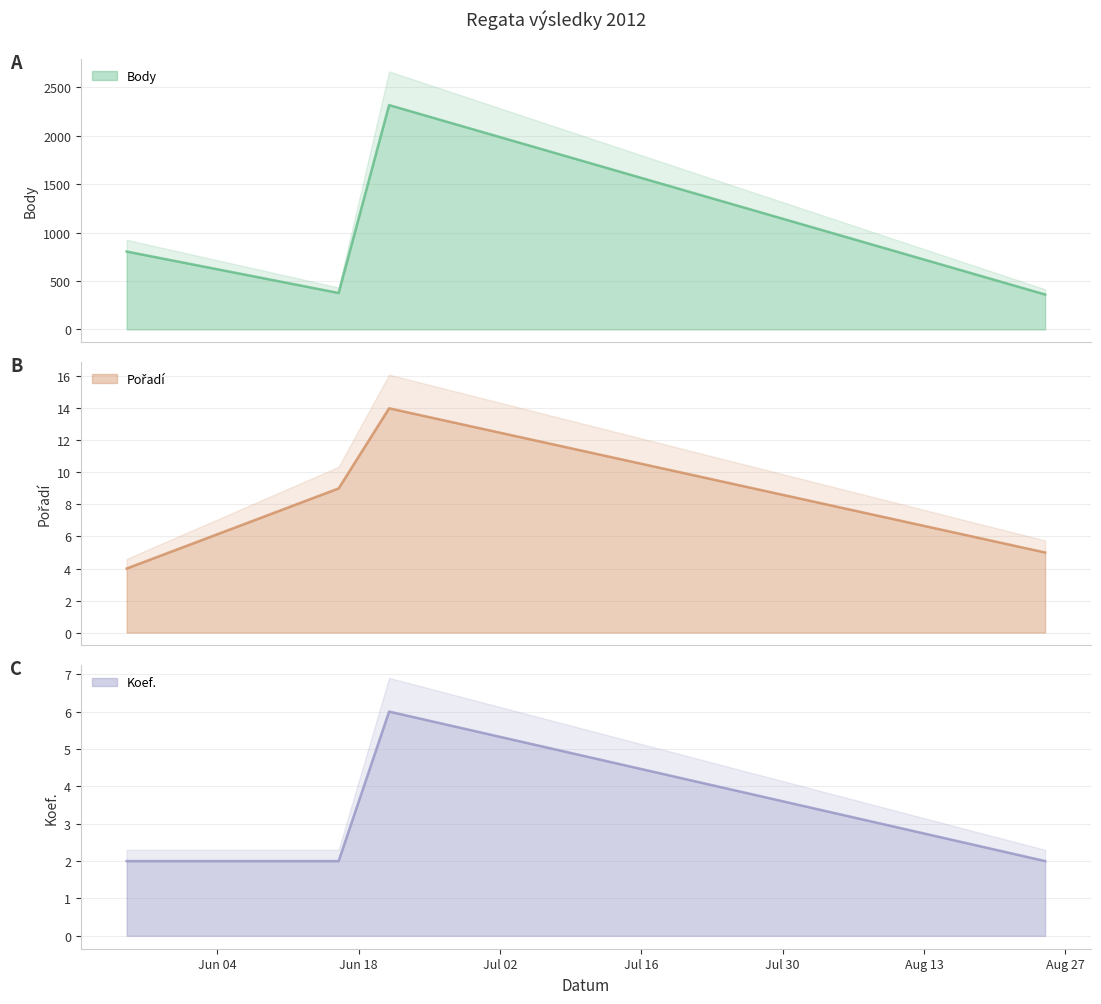

Rank the categories by Koef. value from highest to lowest.

2012-06-21, 2012-05-26, 2012-06-16, 2012-08-25